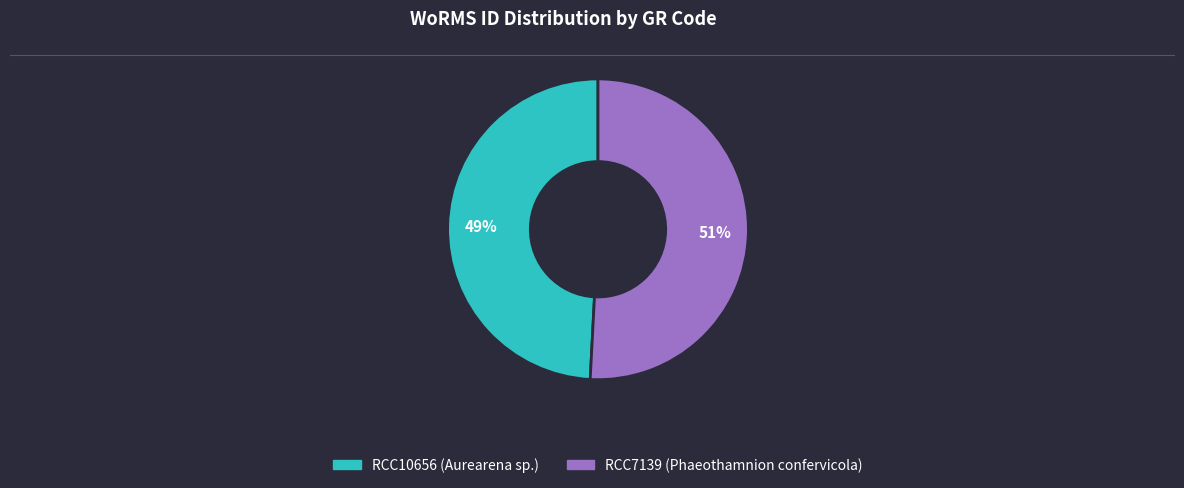

Rank the categories by value from highest to lowest.

RCC7139 (Phaeothamnion confervicola), RCC10656 (Aurearena sp.)